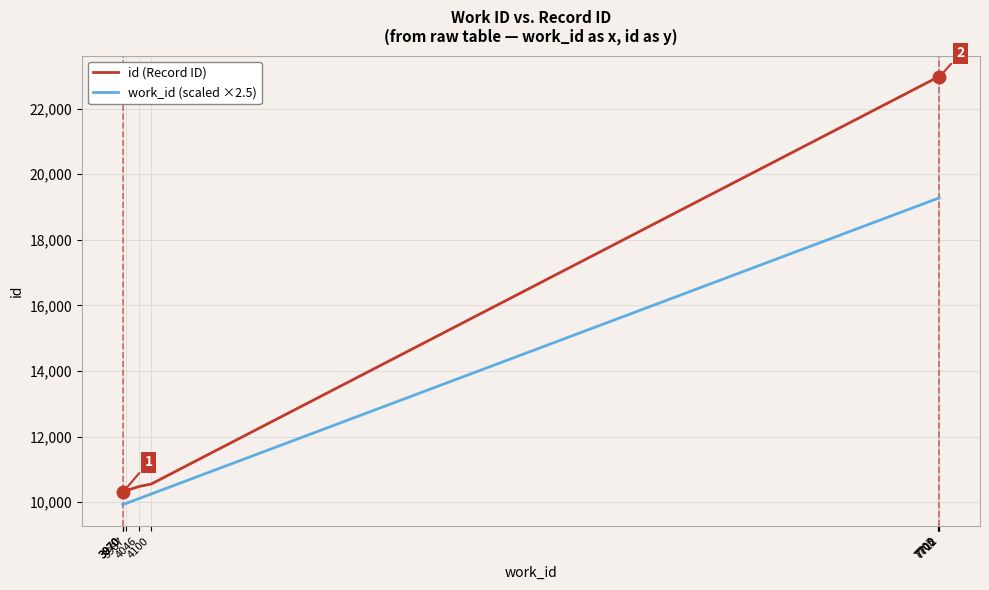

Reading left to right, what are all the values shown in this chart?

id (Record ID): 3970=10299.0	3970=10307.0	3970=10326.0	3987=10358.0	4046=10481.0	4100=10553.0	7705=22959.0	7706=22960.0	7712=22967.0	7712=22968.0
work_id (scaled ×2.5): 3970=9925.0	3970=9925.0	3970=9925.0	3987=9967.5	4046=10115.0	4100=10250.0	7705=19262.5	7706=19265.0	7712=19280.0	7712=19280.0